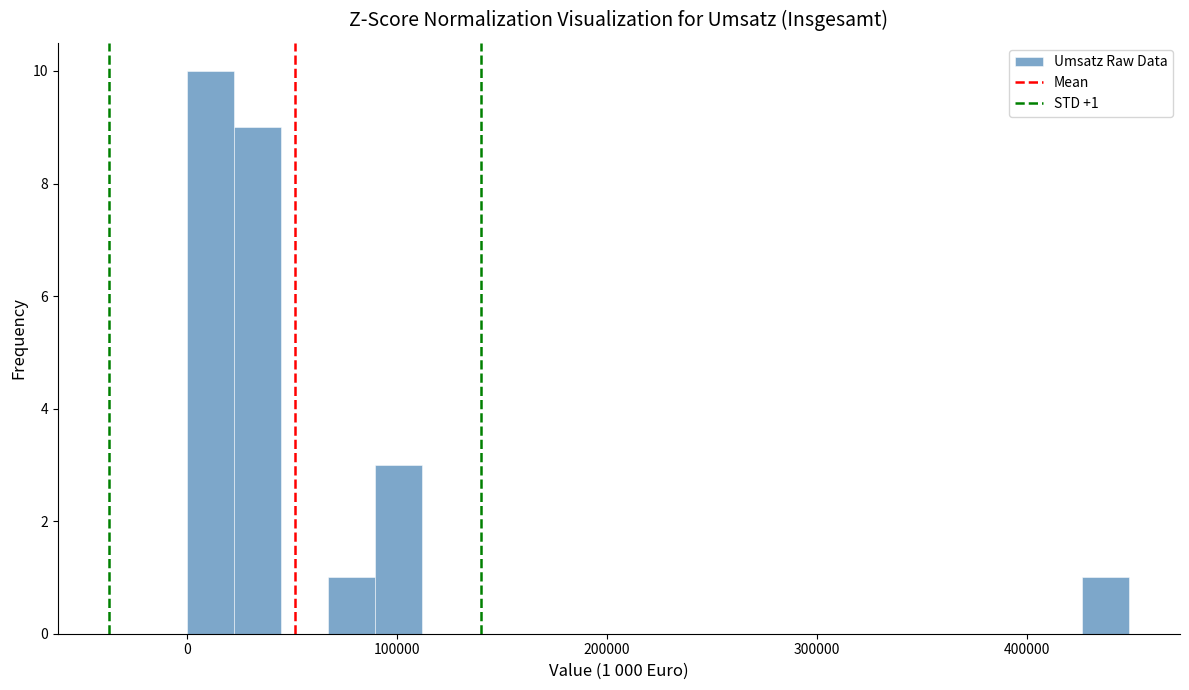

Around what value on the x-axis is the tallest bar? Give the approximate position of its centre, as read against the axis.

10000